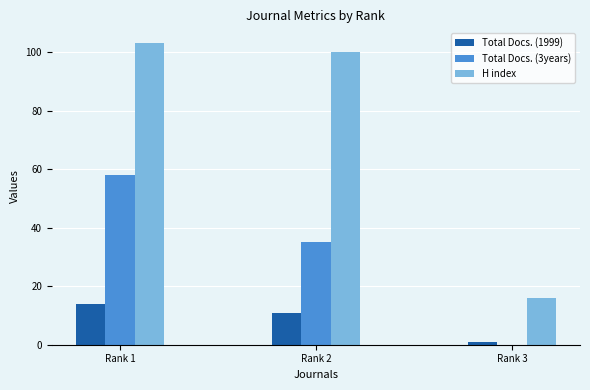

Where is H index nearest to the value 59?

Rank 2